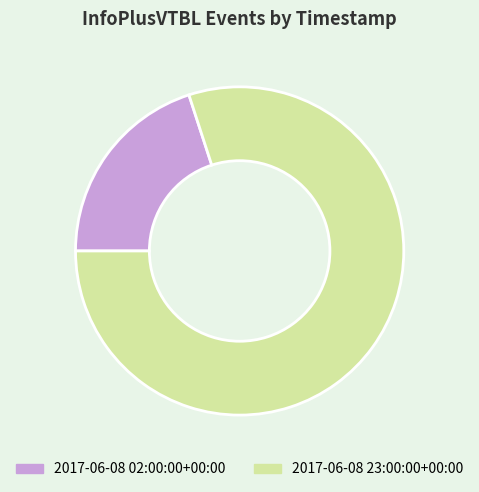

Is the sum of 2017-06-08 02:00:00+00:00 and 2017-06-08 23:00:00+00:00 greater than half?

Yes